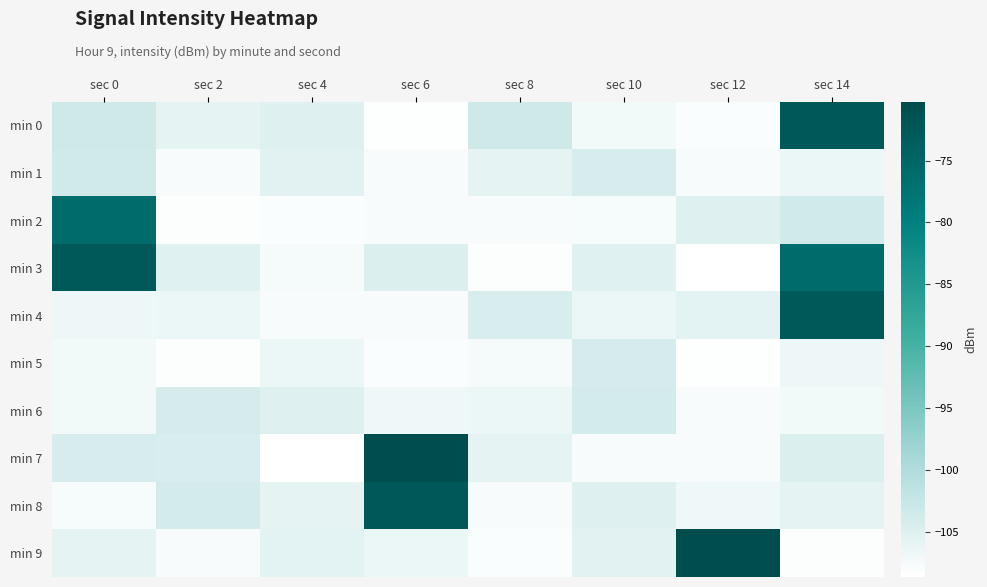

Reading right to left, what are all the values shown in this chart?

min 0: sec 14=-72.5	sec 12=-108.1	sec 10=-107.2	sec 8=-103.3	sec 6=-108.4	sec 4=-105.2	sec 2=-105.8	sec 0=-103.3
min 1: sec 14=-106.5	sec 12=-107.8	sec 10=-104.3	sec 8=-105.9	sec 6=-107.8	sec 4=-105.5	sec 2=-107.8	sec 0=-103.5
min 2: sec 14=-103.5	sec 12=-105.0	sec 10=-107.7	sec 8=-107.8	sec 6=-107.8	sec 4=-108.1	sec 2=-108.3	sec 0=-76.1
min 3: sec 14=-76.1	sec 12=-108.6	sec 10=-105.3	sec 8=-108.3	sec 6=-104.8	sec 4=-107.5	sec 2=-105.3	sec 0=-72.5
min 4: sec 14=-72.5	sec 12=-105.5	sec 10=-106.4	sec 8=-104.3	sec 6=-107.8	sec 4=-107.8	sec 2=-106.4	sec 0=-106.6
min 5: sec 14=-106.6	sec 12=-108.4	sec 10=-104.0	sec 8=-107.5	sec 6=-108.1	sec 4=-106.5	sec 2=-108.3	sec 0=-107.2
min 6: sec 14=-107.2	sec 12=-107.8	sec 10=-103.7	sec 8=-106.5	sec 6=-106.9	sec 4=-105.0	sec 2=-104.0	sec 0=-107.2
min 7: sec 14=-104.8	sec 12=-107.8	sec 10=-107.8	sec 8=-105.8	sec 6=-70.2	sec 4=-108.6	sec 2=-104.3	sec 0=-104.3
min 8: sec 14=-105.8	sec 12=-106.9	sec 10=-105.2	sec 8=-107.8	sec 6=-72.5	sec 4=-105.8	sec 2=-103.7	sec 0=-107.7
min 9: sec 14=-108.3	sec 12=-70.2	sec 10=-105.5	sec 8=-108.1	sec 6=-106.5	sec 4=-105.5	sec 2=-107.8	sec 0=-105.9